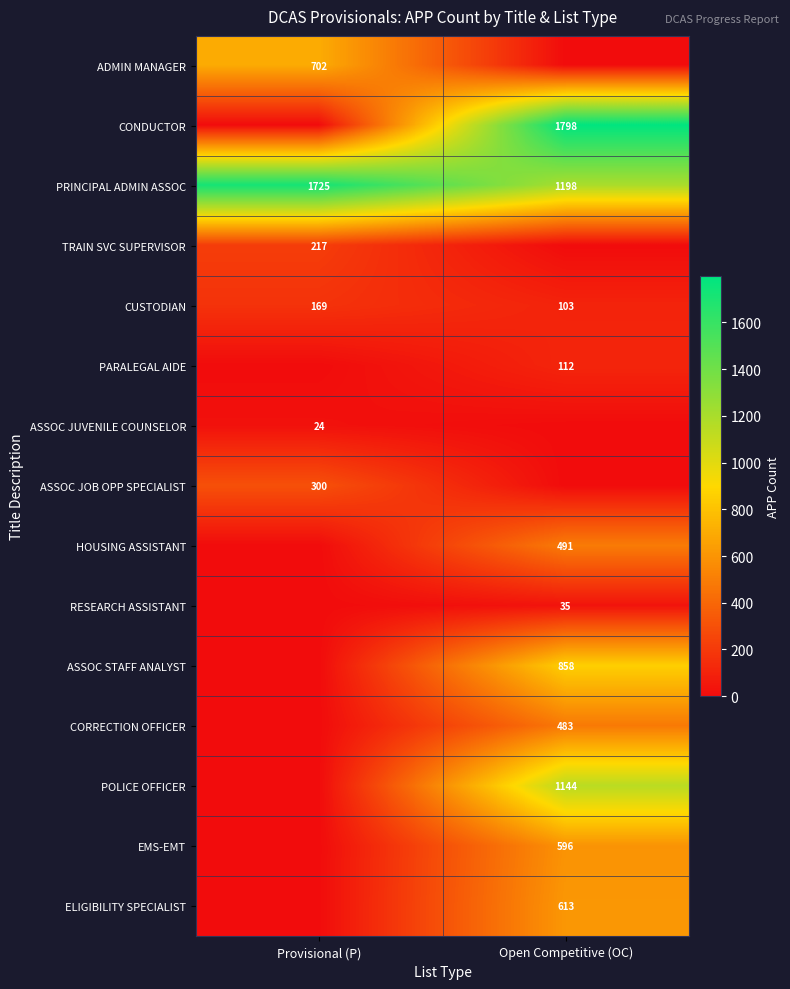

The ADMIN MANAGER series shows 702 at Provisional (P). True or false?

True